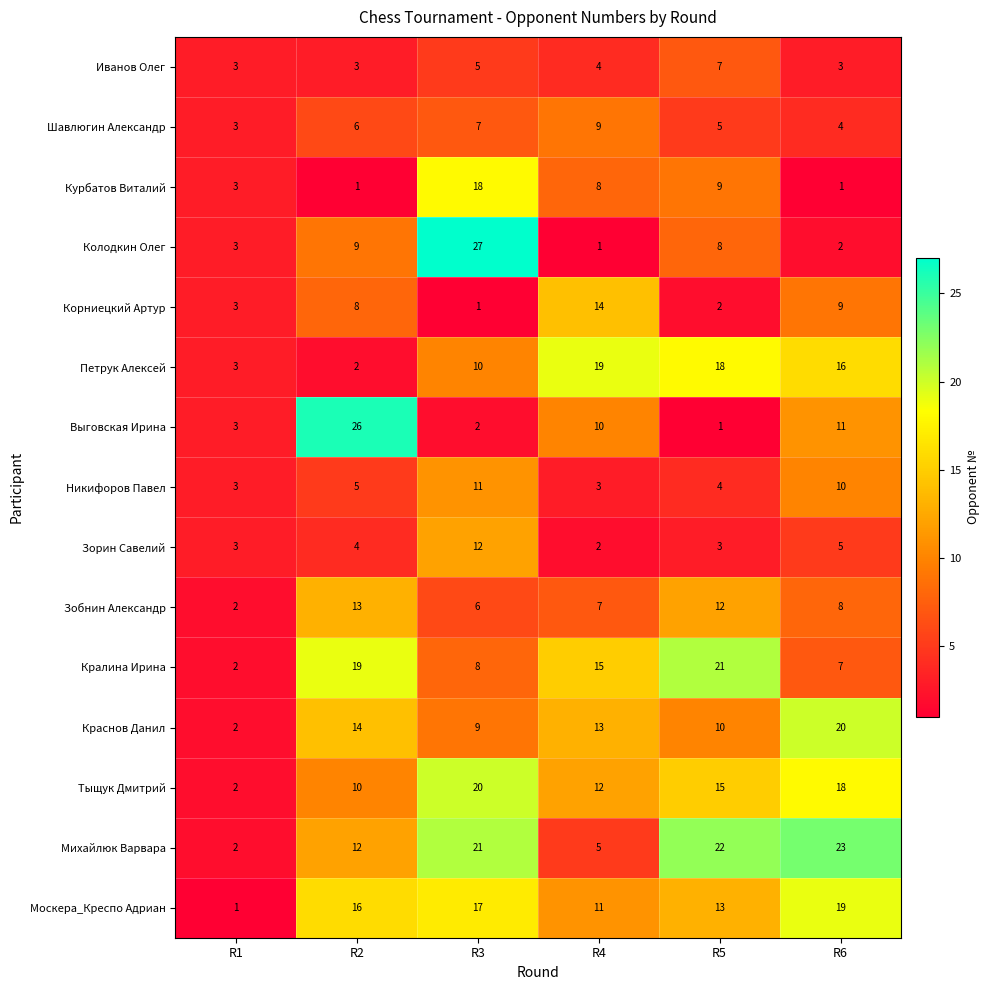

At which label does Краснов Данил first exceed 13?

R2